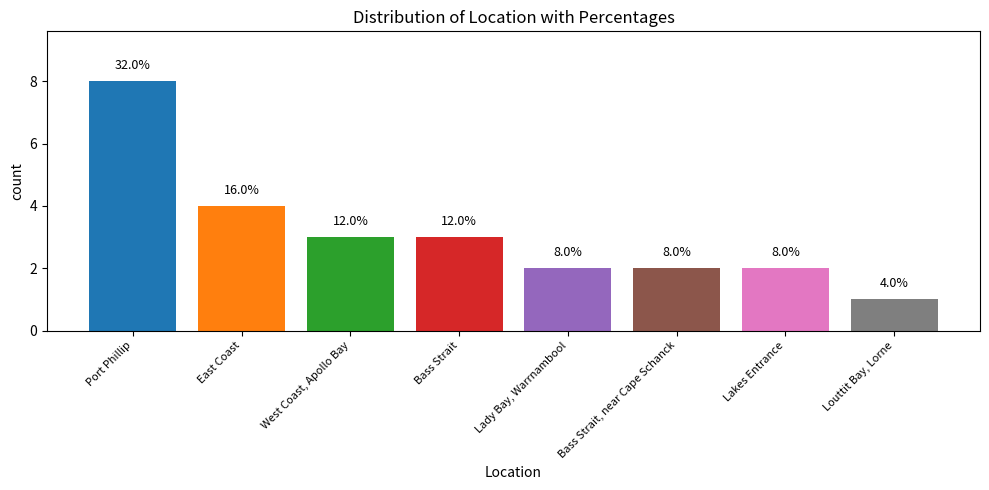

At which label does the data first exceed 3?

Port Phillip